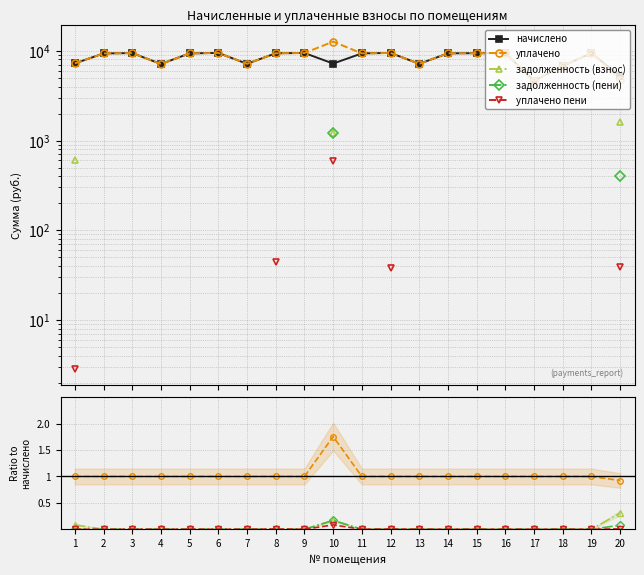

The начислено series shows 9385.0 at 8. True or false?

True